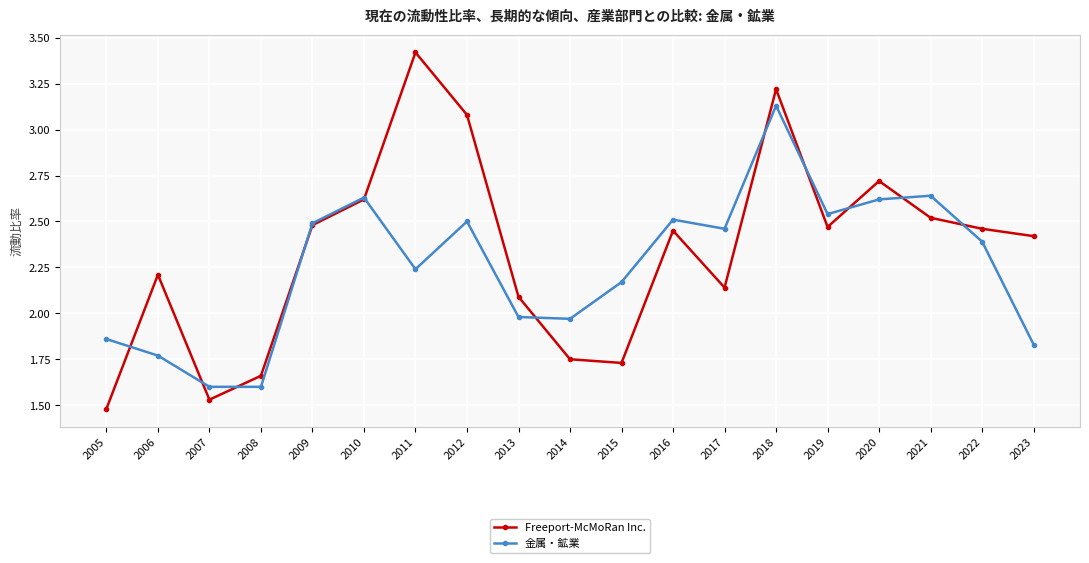

Which series has the widest spread of values?

Freeport-McMoRan Inc.